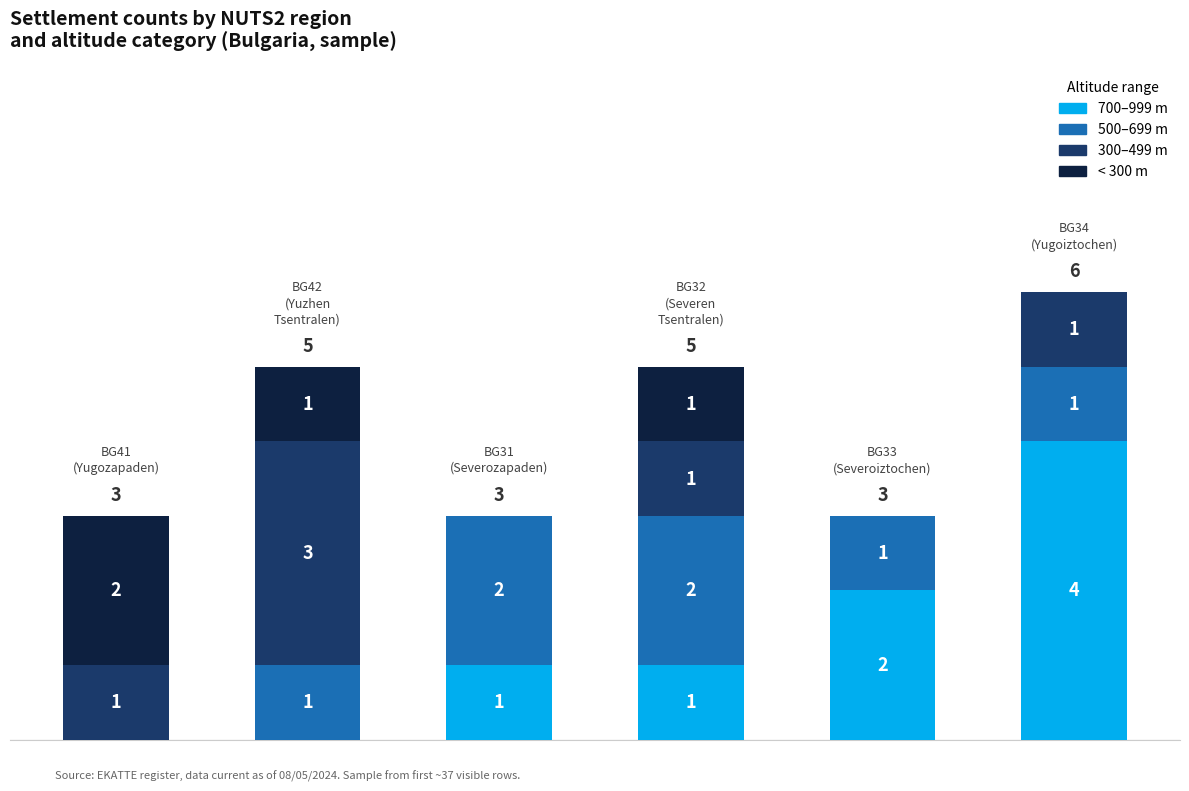

Are the bars horizontal?

No